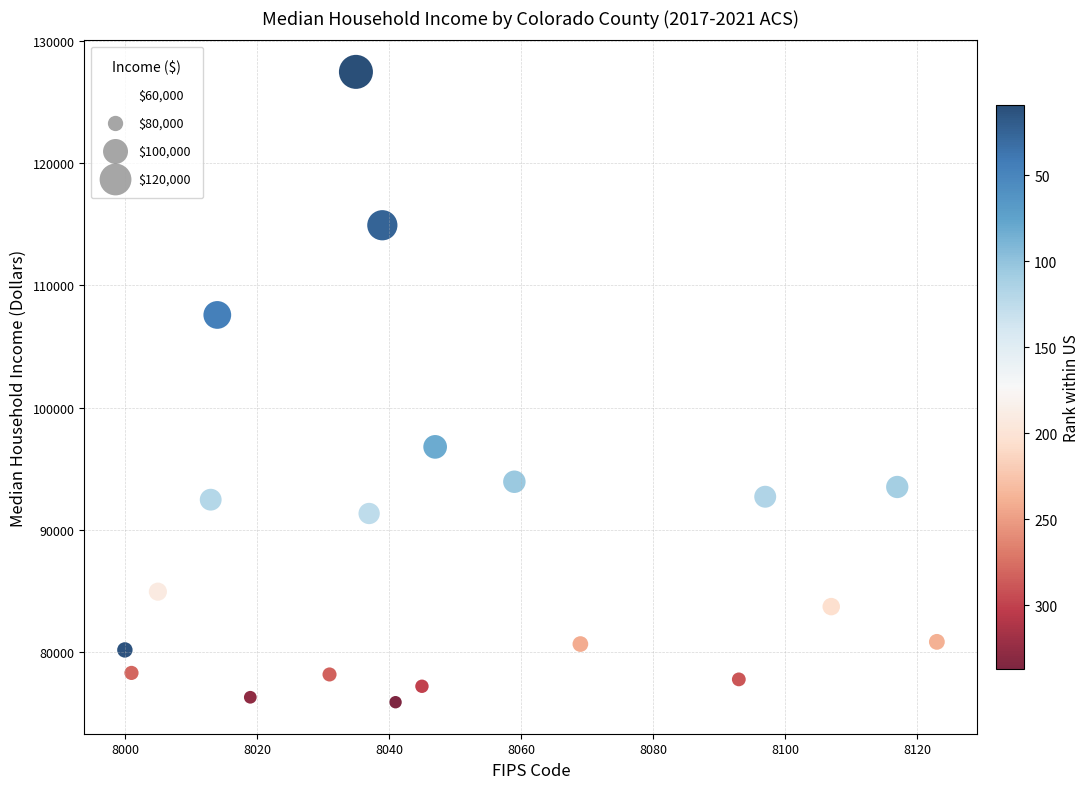

What is the range of Y values (max minus min)?

51534